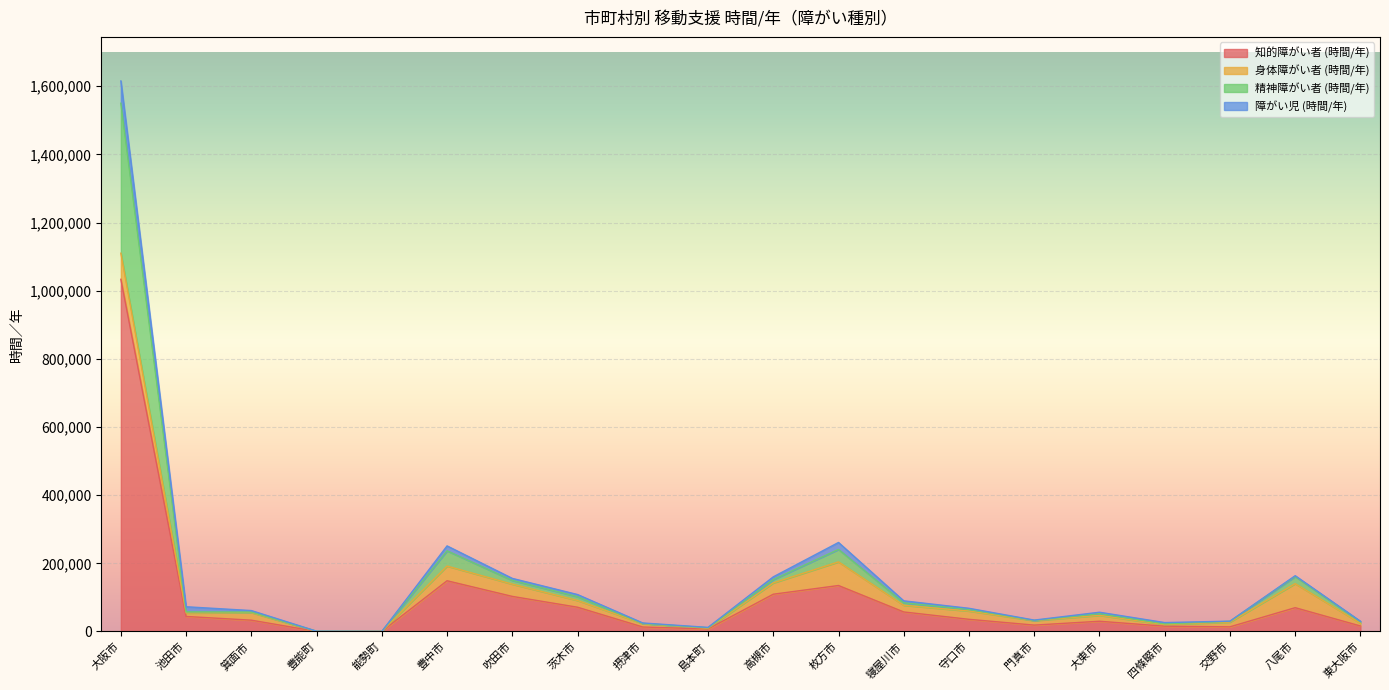

What is the sum of the 合計 (時間/年) values at 寝屋川市 and 茨木市?

198348